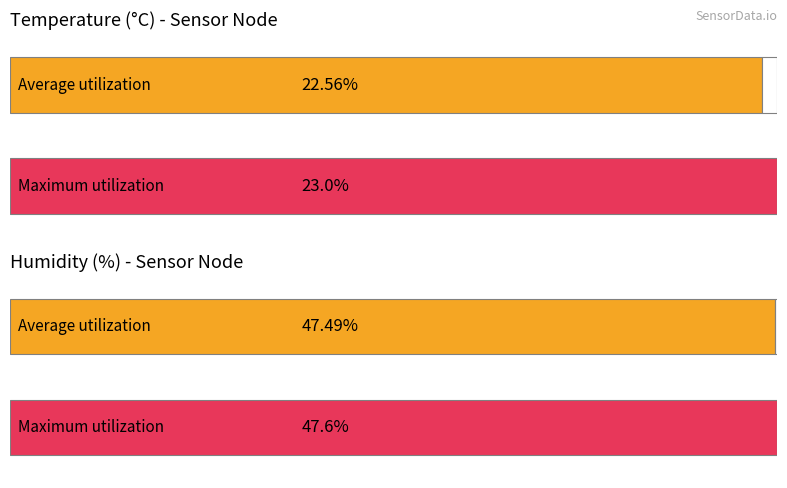

Which has a higher value, Humidity or Temp?

Humidity